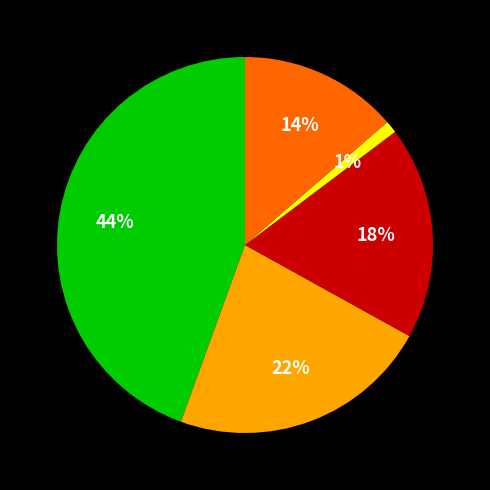

Does any single category account for the majority?

No